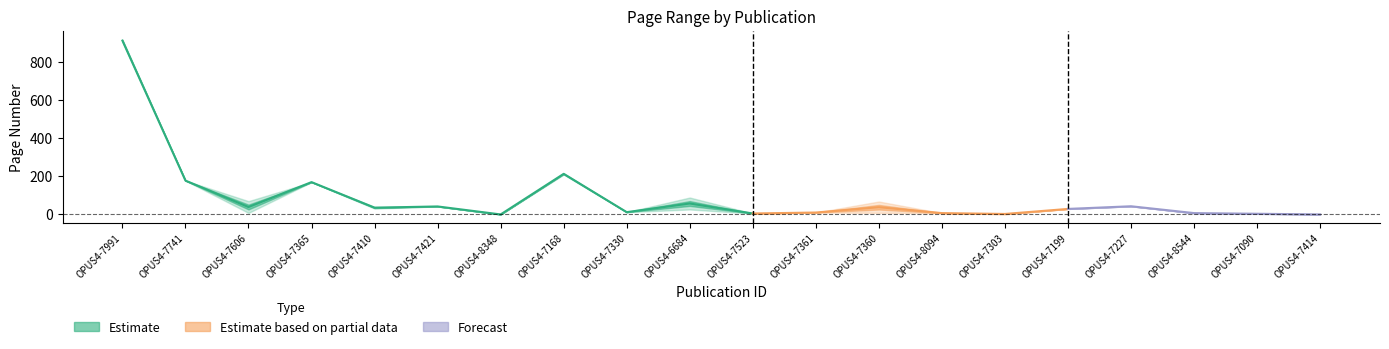

Reading left to right, transcribe all the data shown in this chart.

Erste Seite: 909	178	8	170	31	42	0	210	12	26	5	10	8	7	1	29	43	7	3	0
Letzte Seite: 920	178	70	170	40	42	0	217	12	89	5	10	68	7	4	29	43	7	4	0